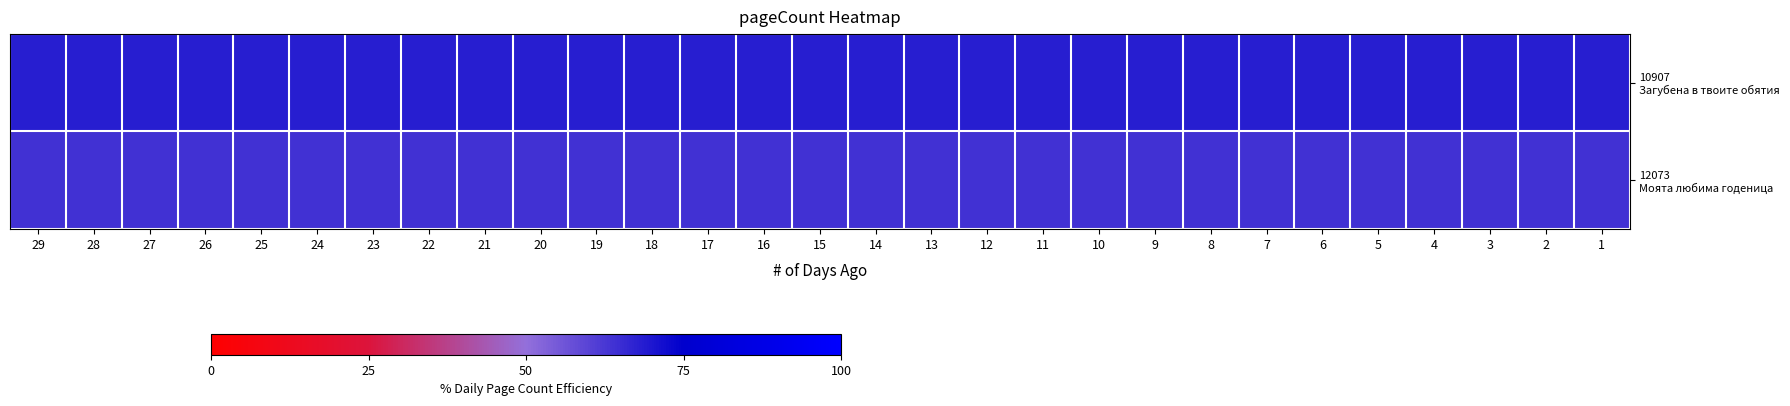

What is the maximum value shown in the chart?

68